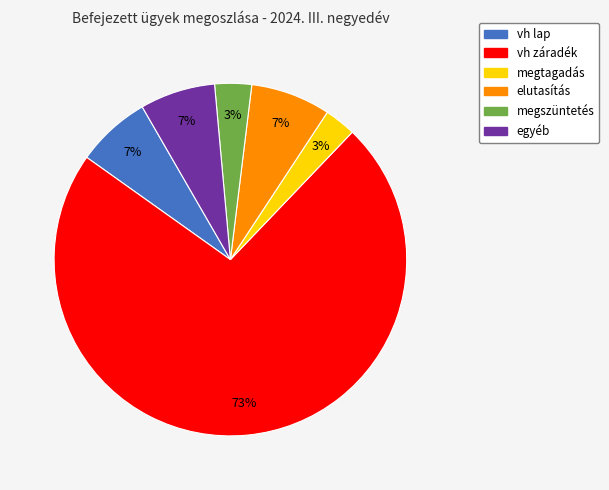

The elutasítás slice represents 15% of the pie. True or false?

False